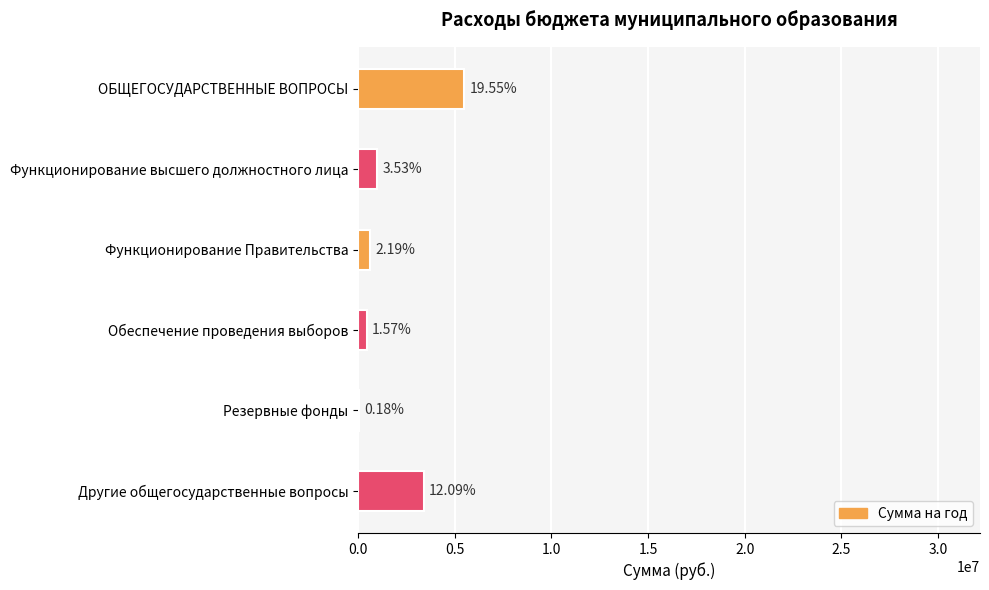

Are the bars grouped side by side (vs. stacked)?

No